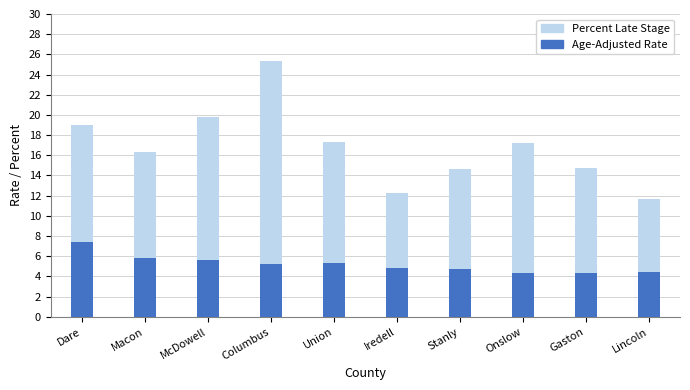

What is the sum of the Percent Late Stage values at McDowell and Macon?

36.1